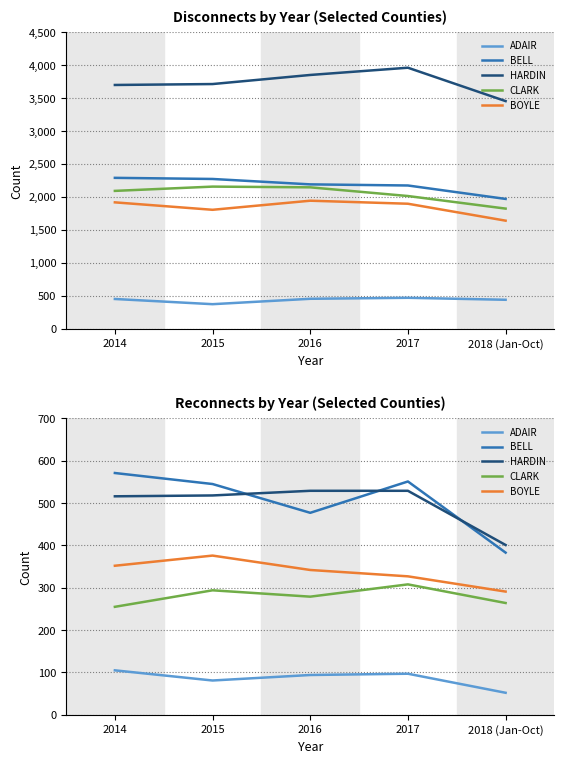

What is the spread (max minus min) of values at 2015?

464